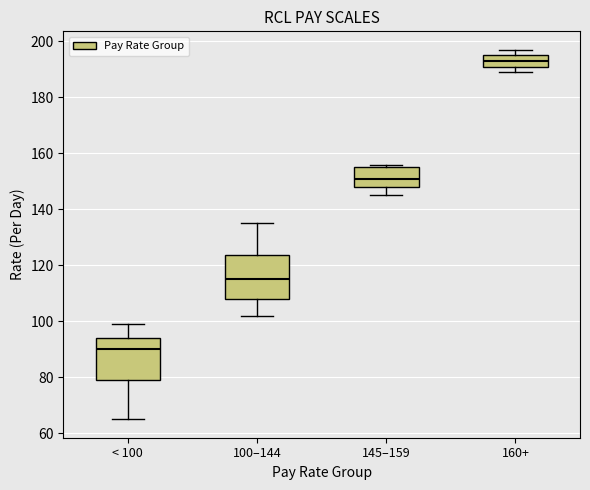

Where does the upper whisker of the box for < 100 end on the y-axis? The values are not printed on the chart, so give them approximately, as read against the axis.

100